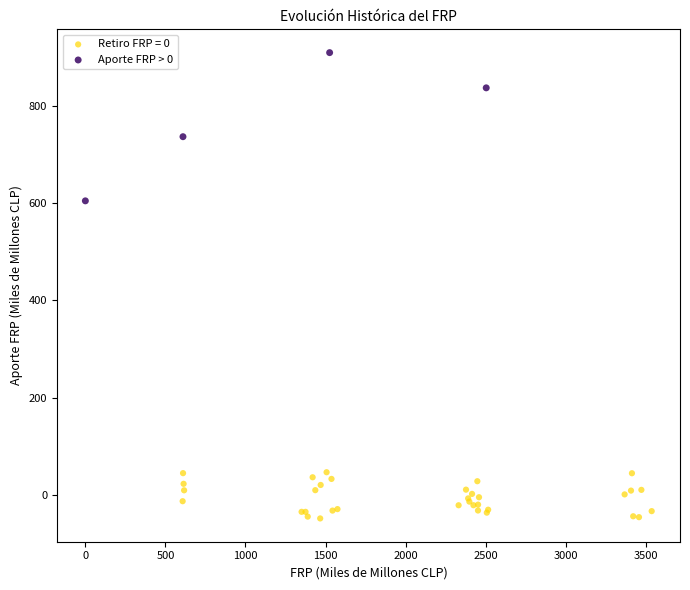

Which series reaches the maximum Y coordinate?

Aporte FRP > 0